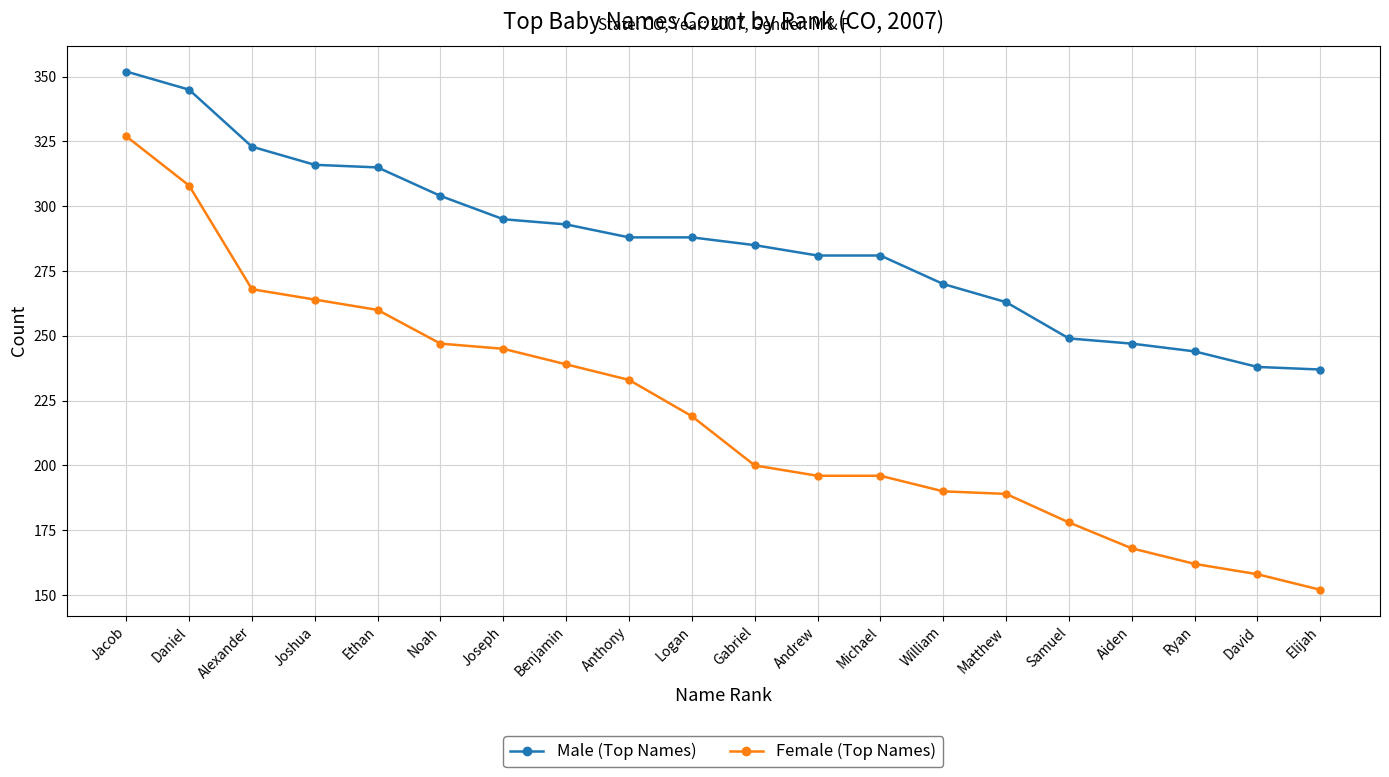

How many data points in Male (Top Names) are less than 288?

10